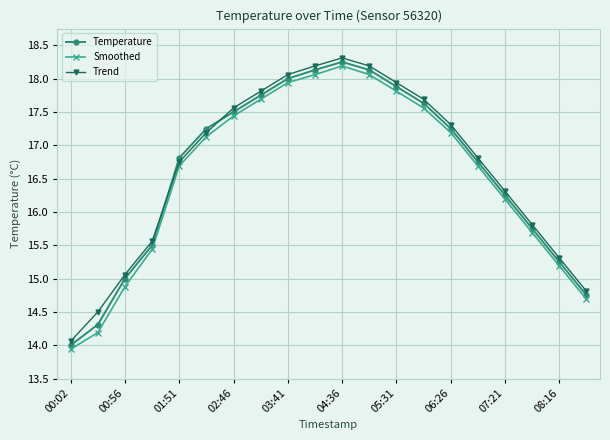

List the series in order of their overall mean, highest first.

Trend, Temperature, Smoothed